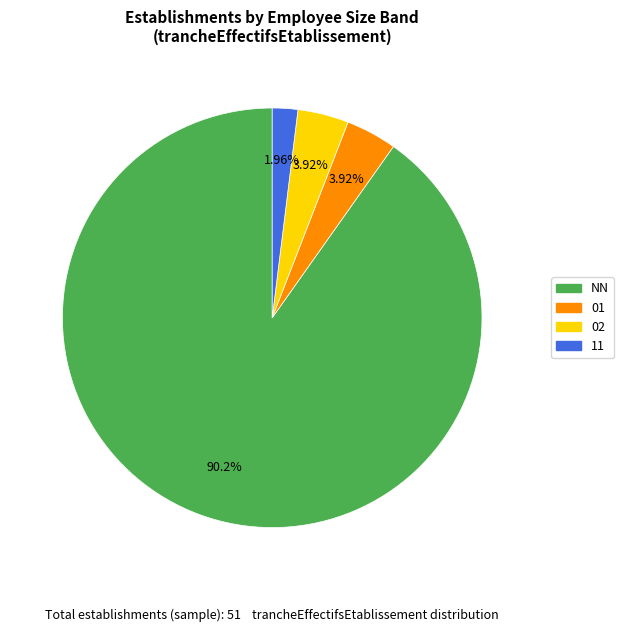

Is there a majority slice in this chart?

Yes